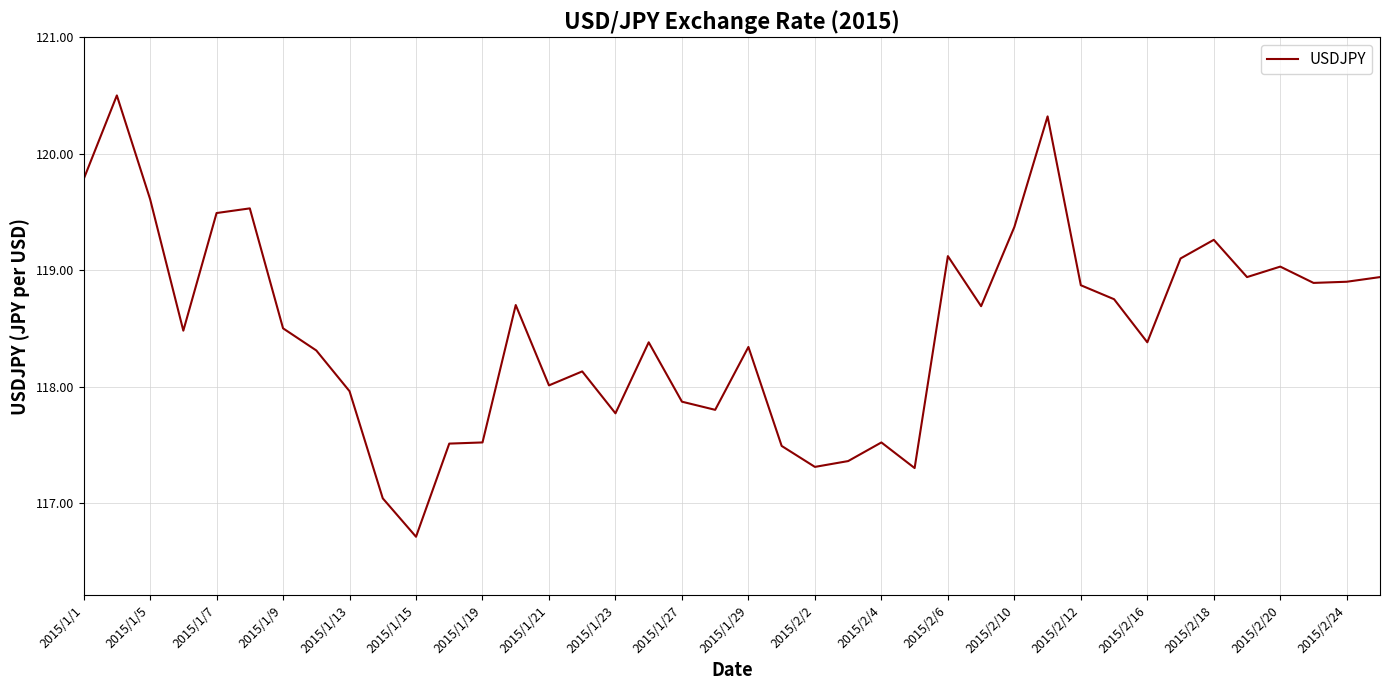

What is the greatest value displayed?

120.5